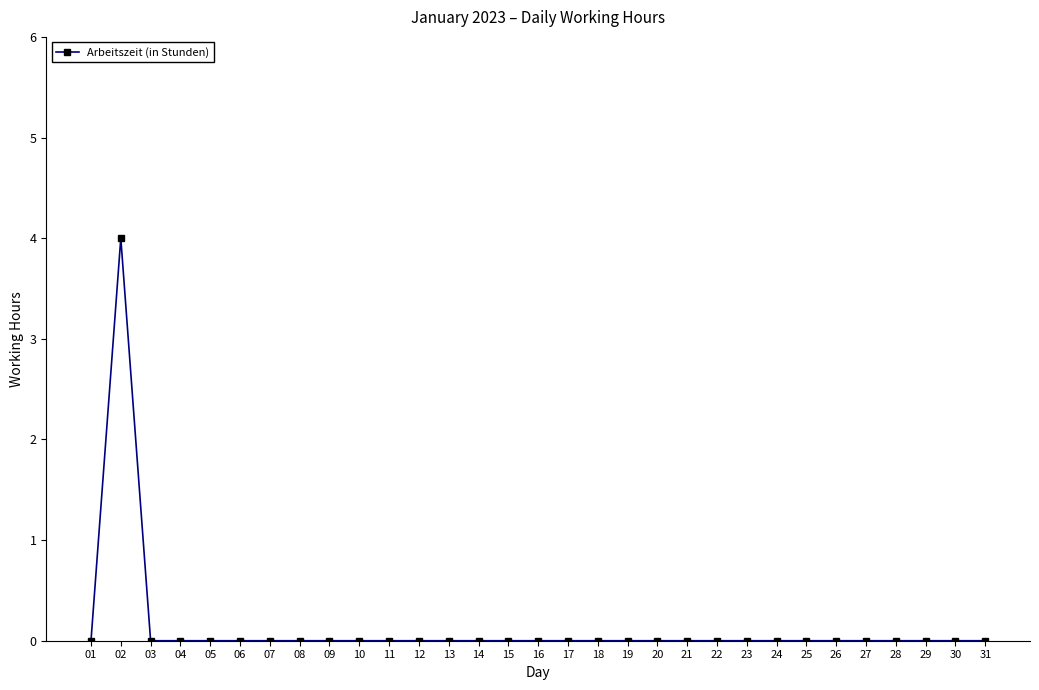

Does the chart have visible grid lines?

No